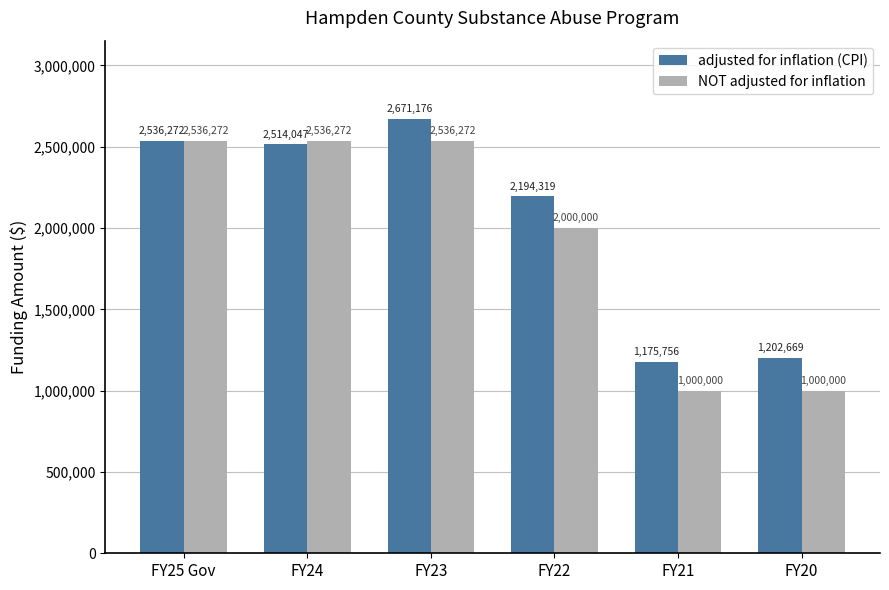

At which label does adjusted for inflation (CPI) reach its minimum?

FY21